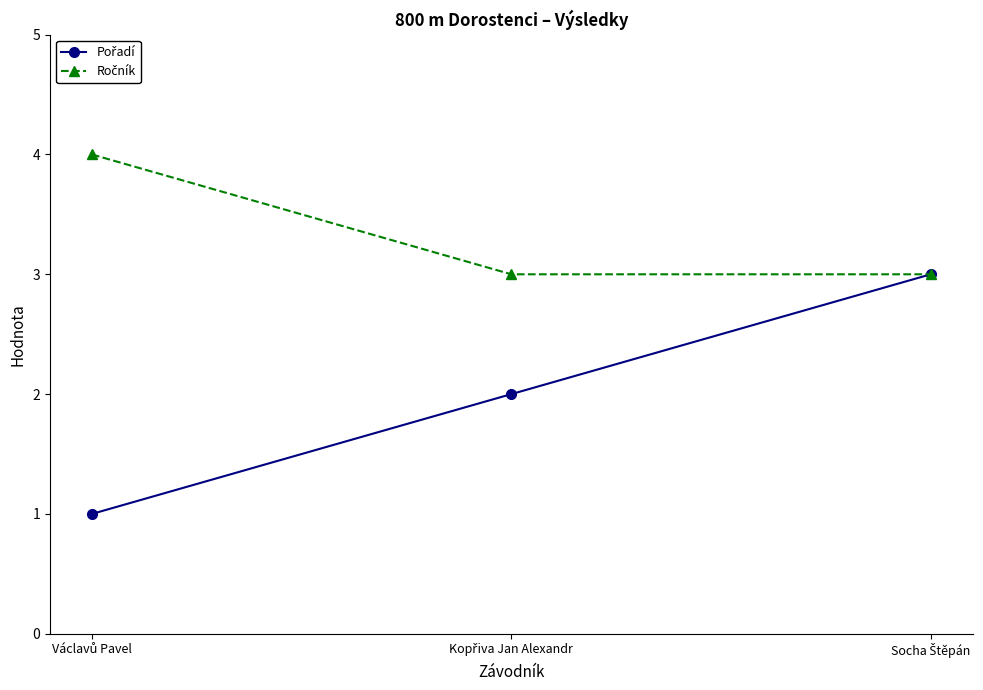

What is the maximum value shown in the chart?

4